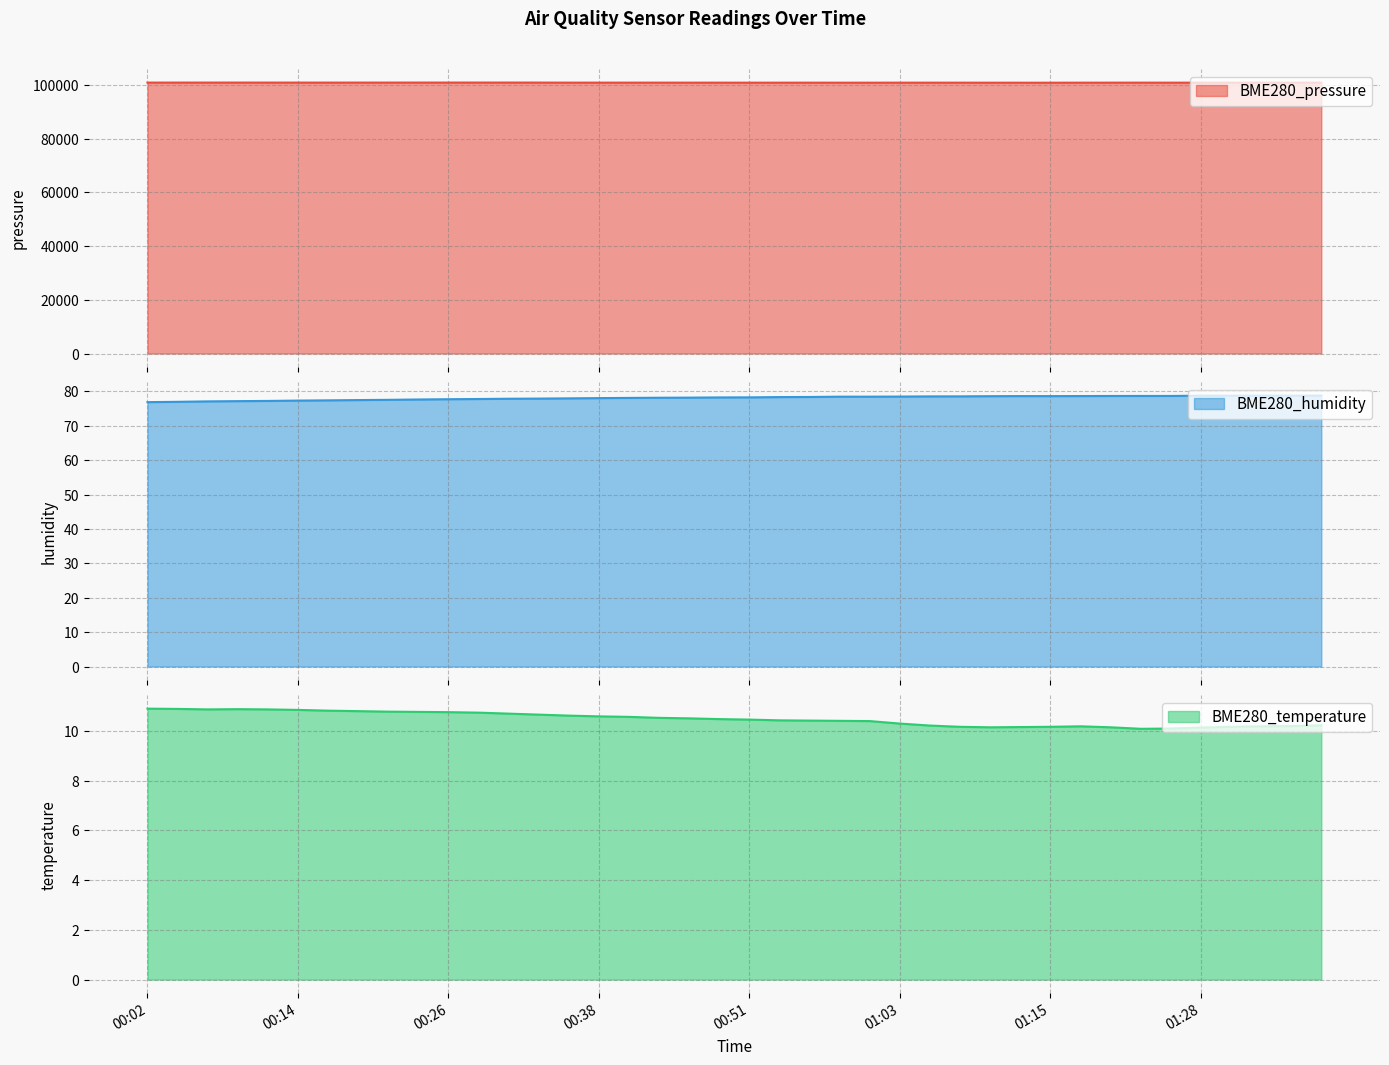

How many data points does each series have?

40